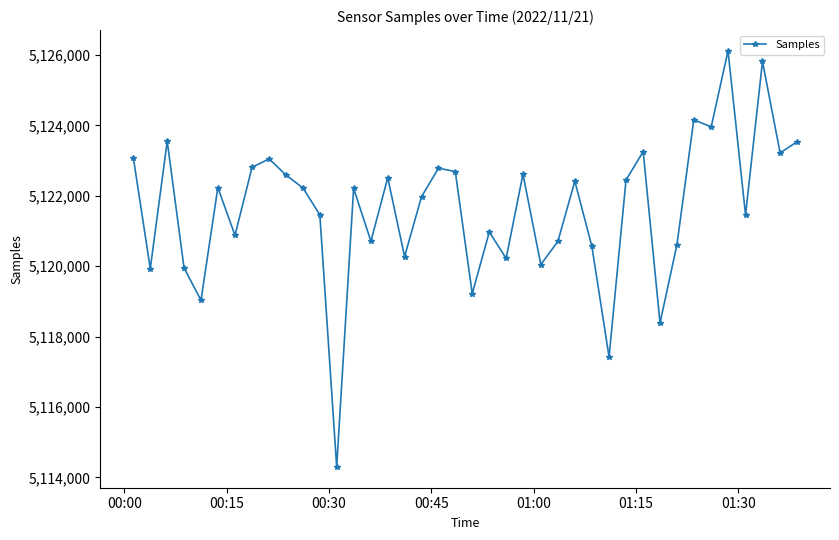

What is the difference between the maximum and minimum values?

11822